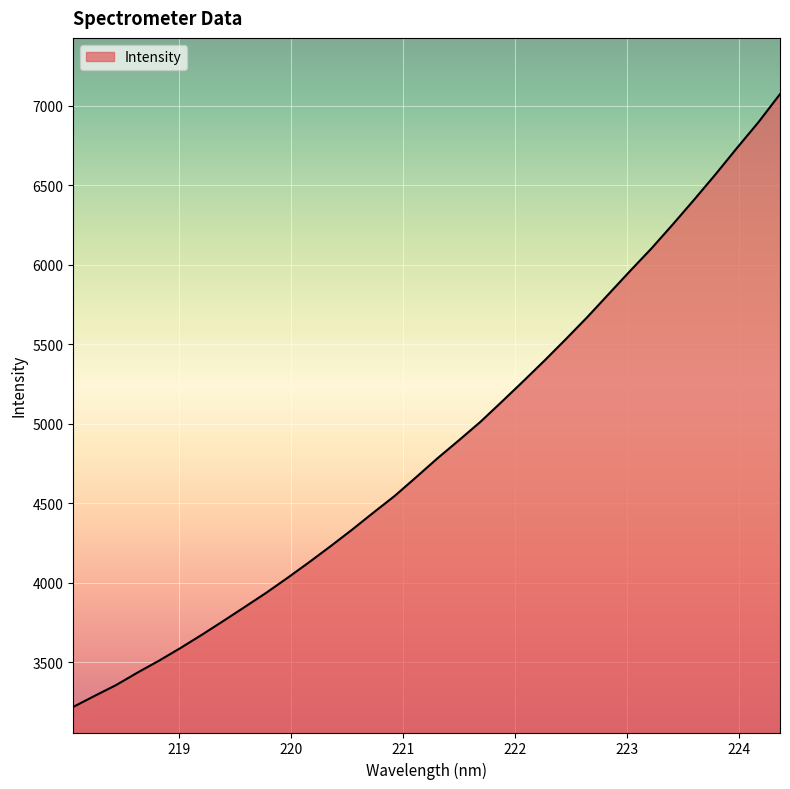

What is the difference between the maximum and minimum values?

3854.9